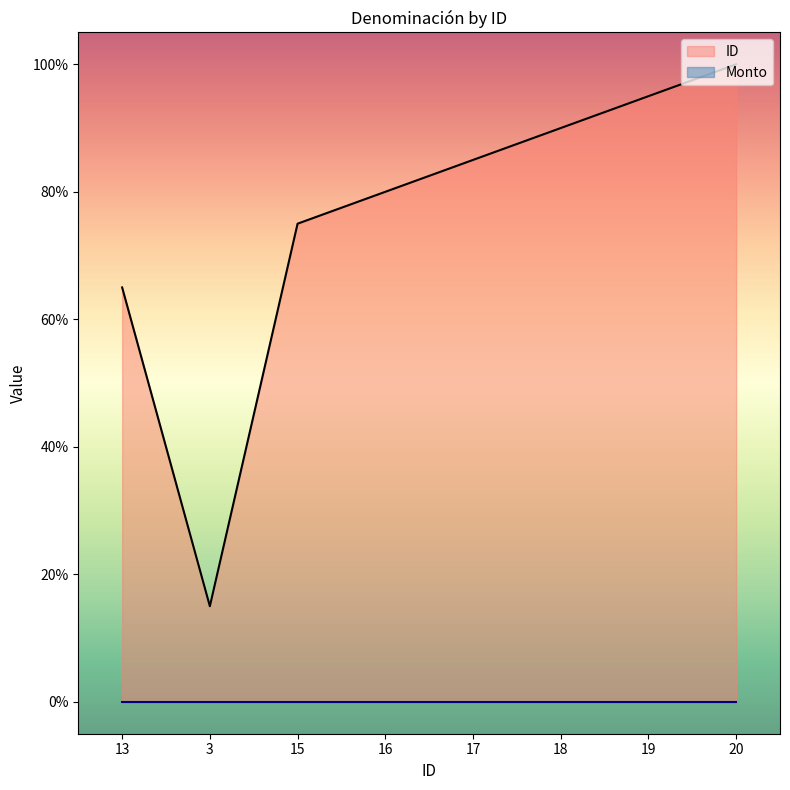

What is the sum of the values at 16 and 17?

1.6